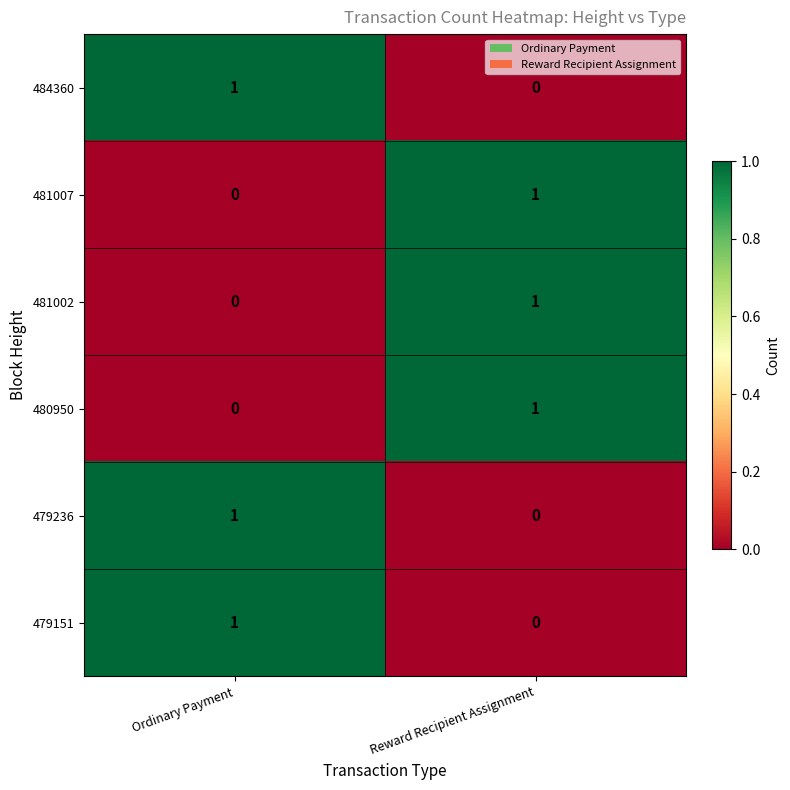

Where is 480950 nearest to the value 0?

Ordinary Payment